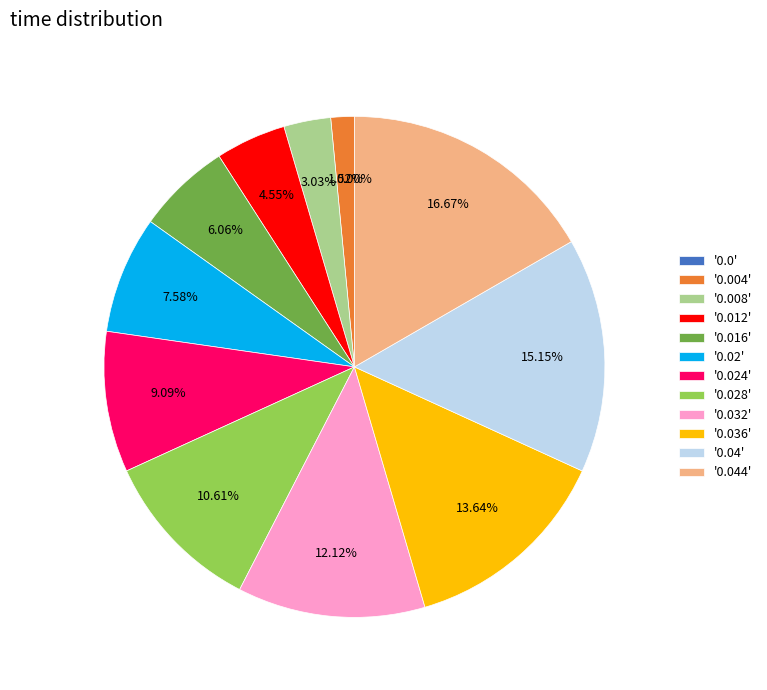

Is there a majority slice in this chart?

No